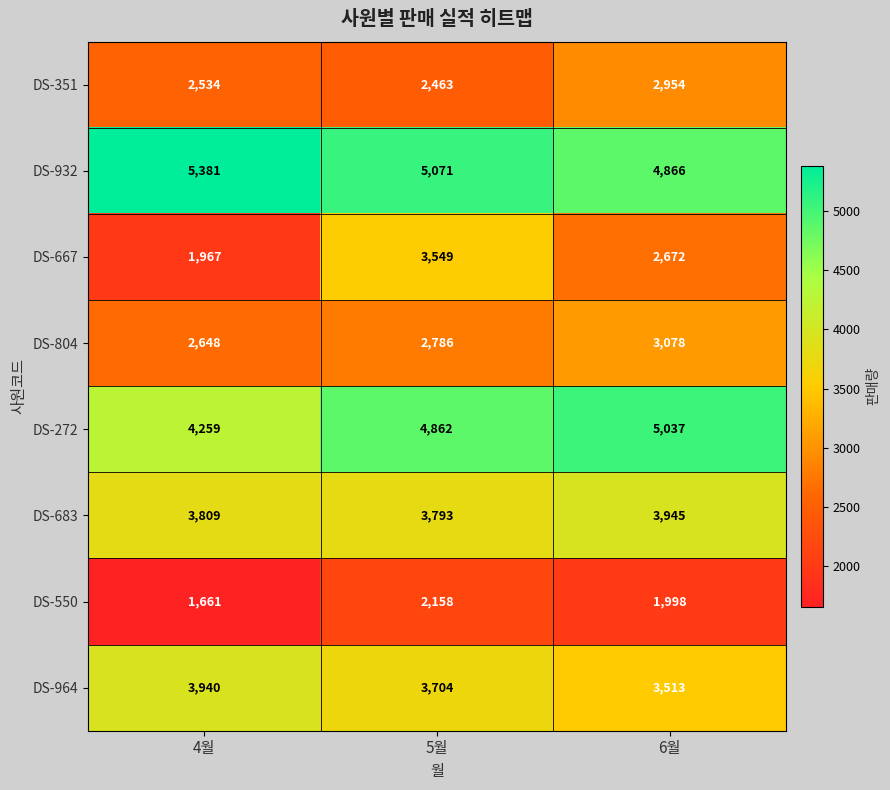

Is it true that DS-804 equals 1448 at 4월?

False